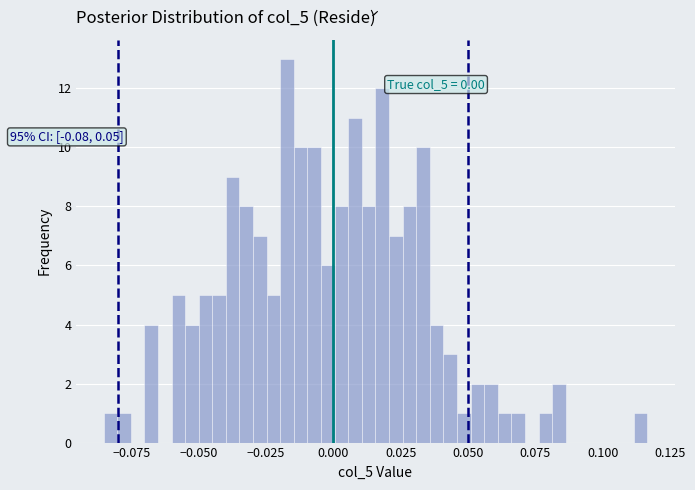

Around what value on the x-axis is the tallest bar? Give the approximate position of its centre, as read against the axis.

-0.015